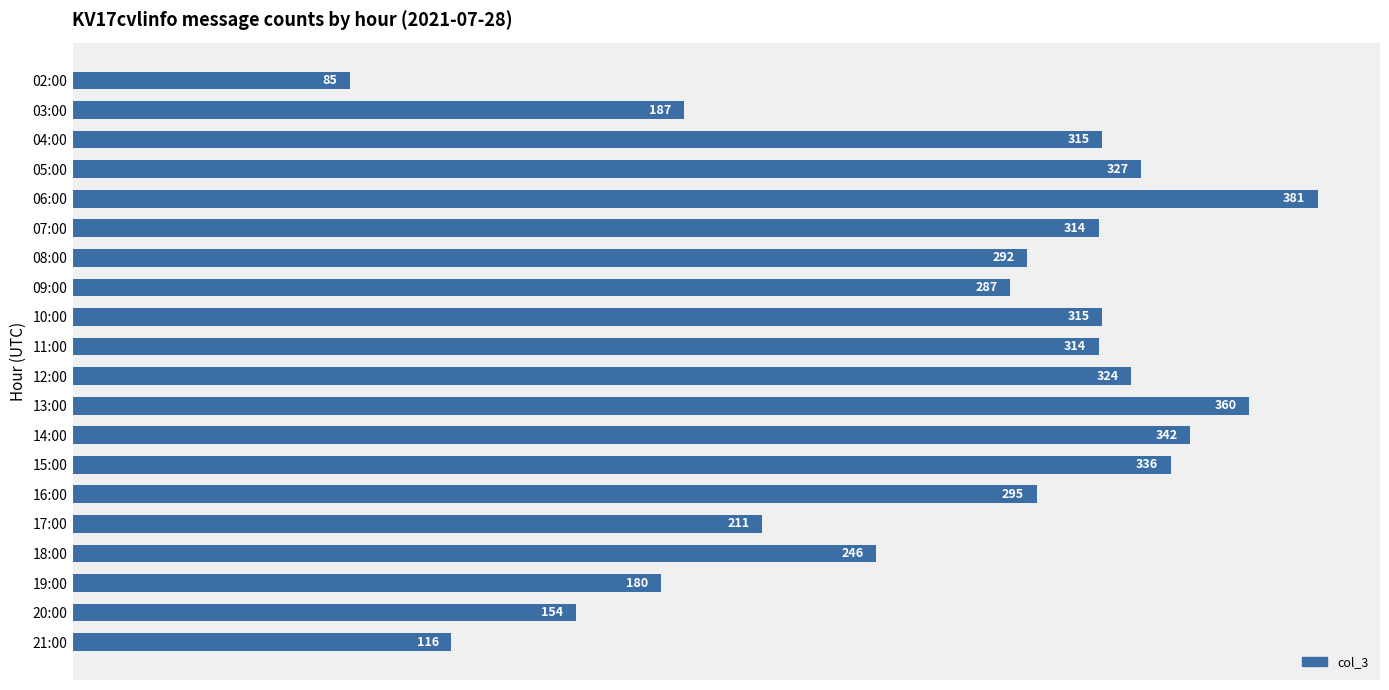

What is the smallest value displayed?

85